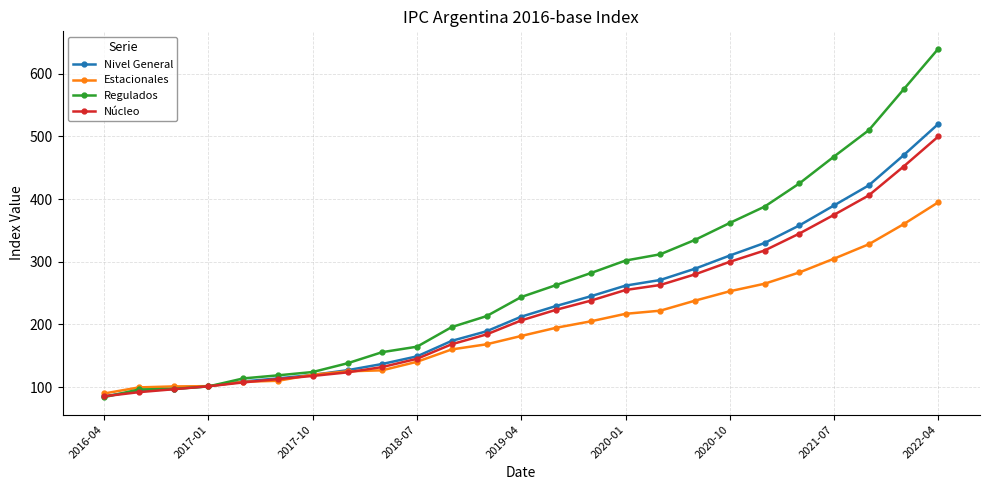

What is the maximum value for Núcleo?

500.0